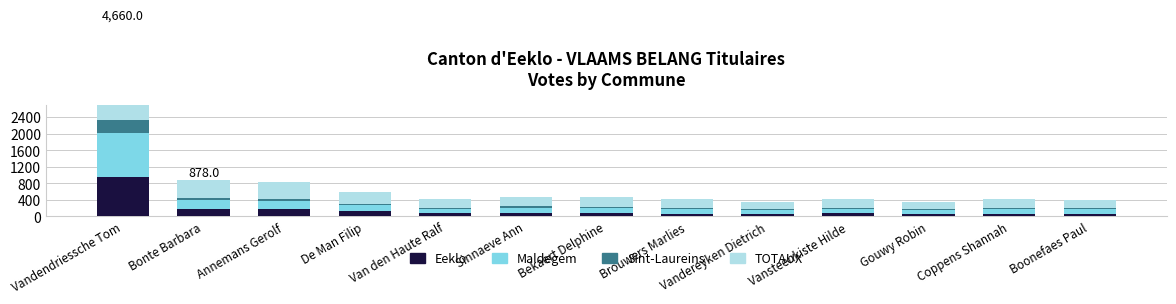

What is the difference between the highest and lowest values at Van den Haute Ralf?

187